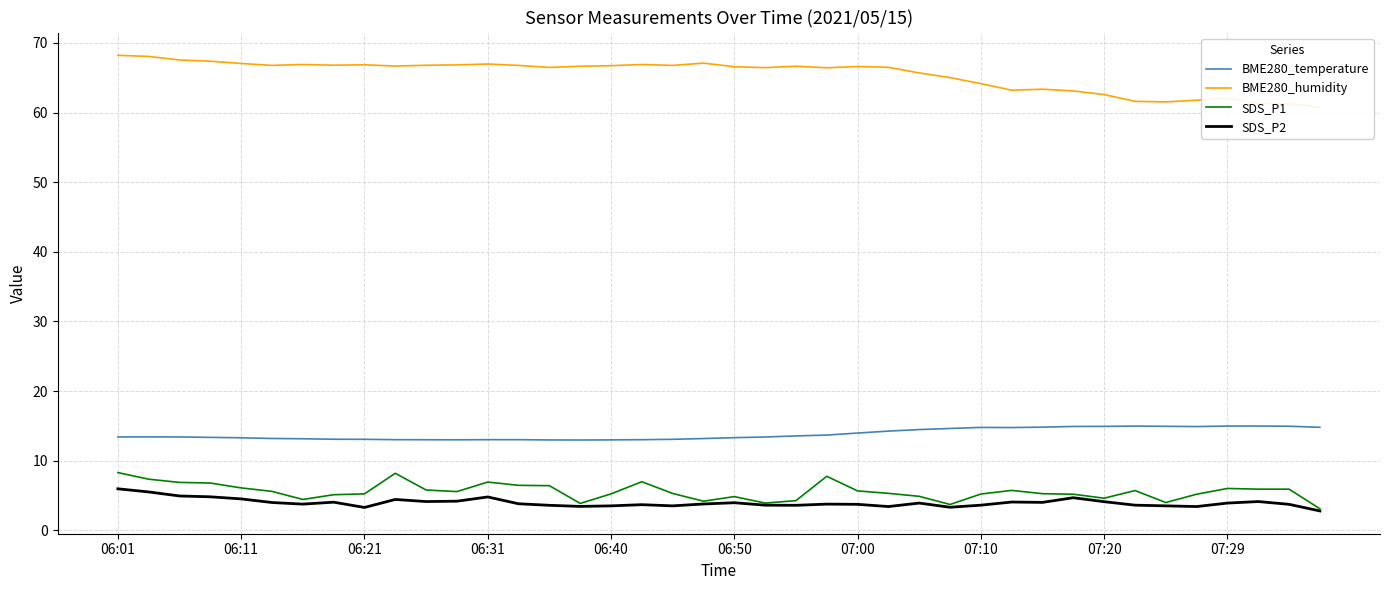

True or false: SDS_P2 and BME280_temperature cross at least once.

False